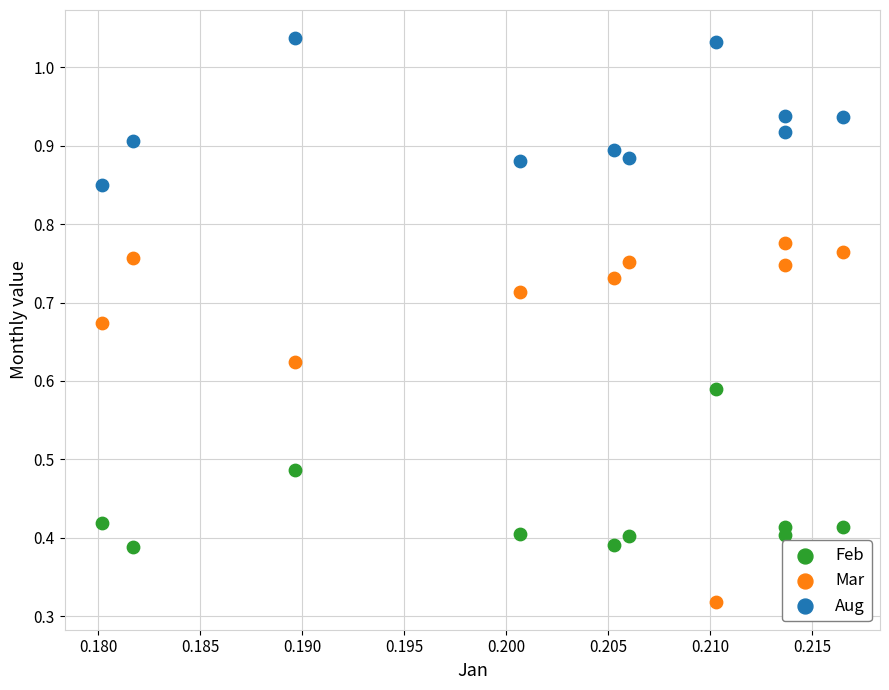

Which series reaches the minimum Y coordinate?

Mar